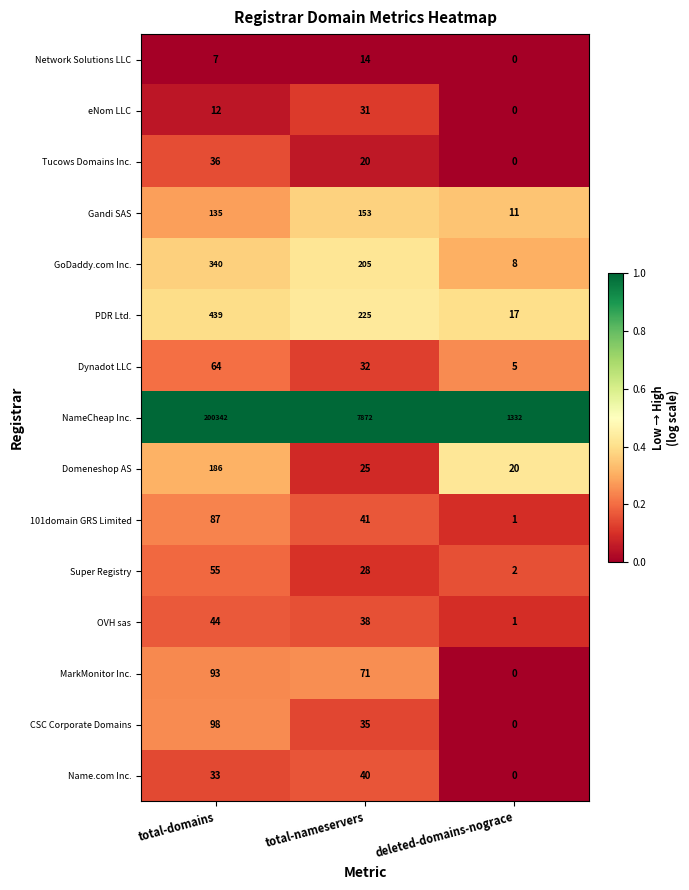

What is the difference between the highest and lowest values at deleted-domains-nograce?

1332